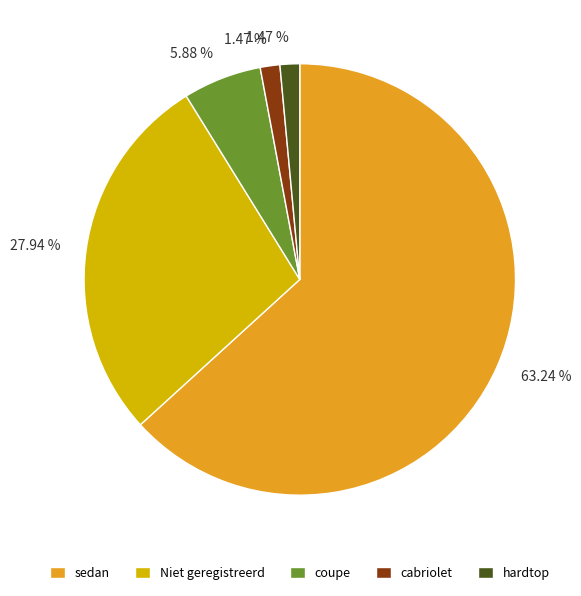

How many segments does this pie chart have?

5